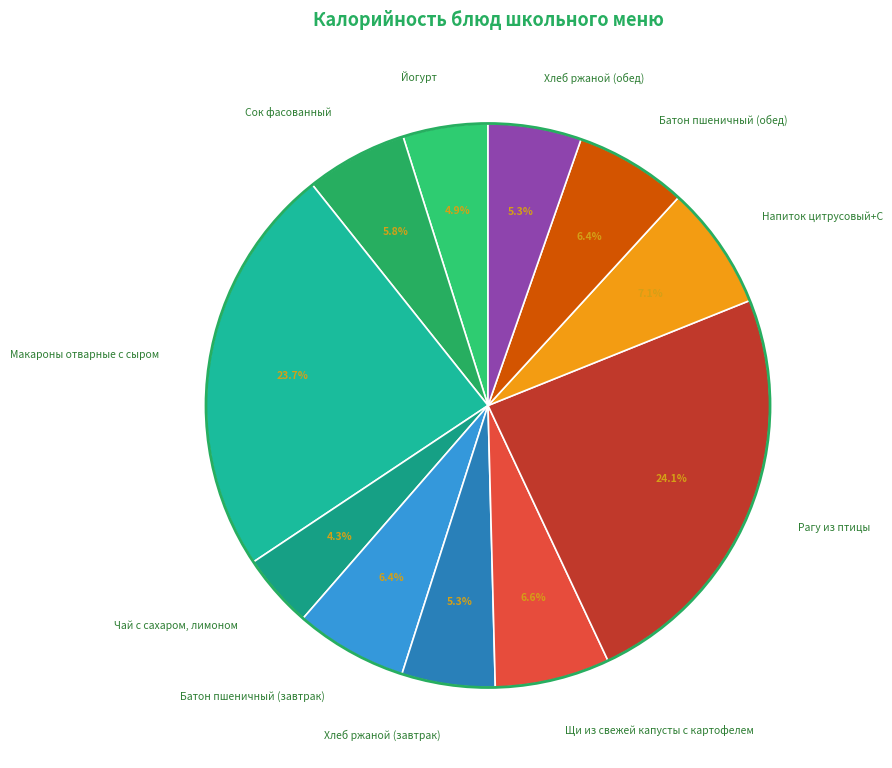

Count the number of slices in the pie.

11